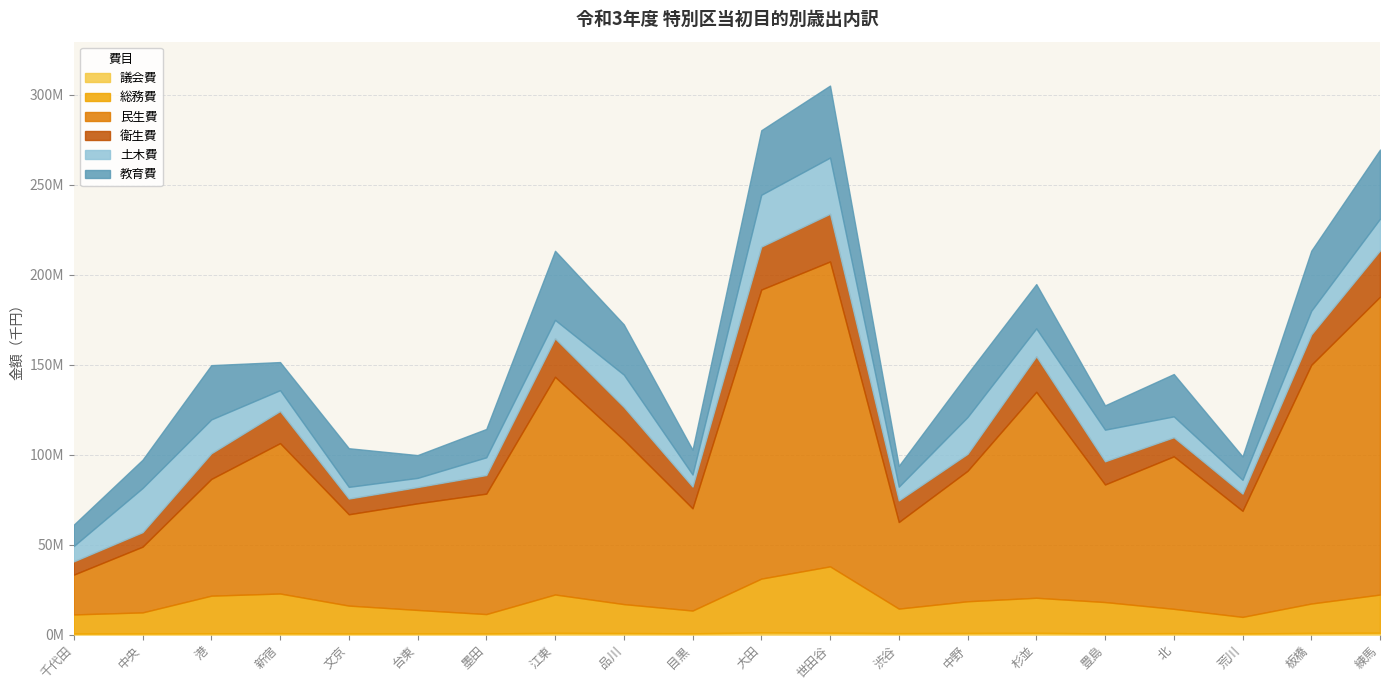

What is the sum of the 総務費 values at 中野 and 世田谷?

54549767